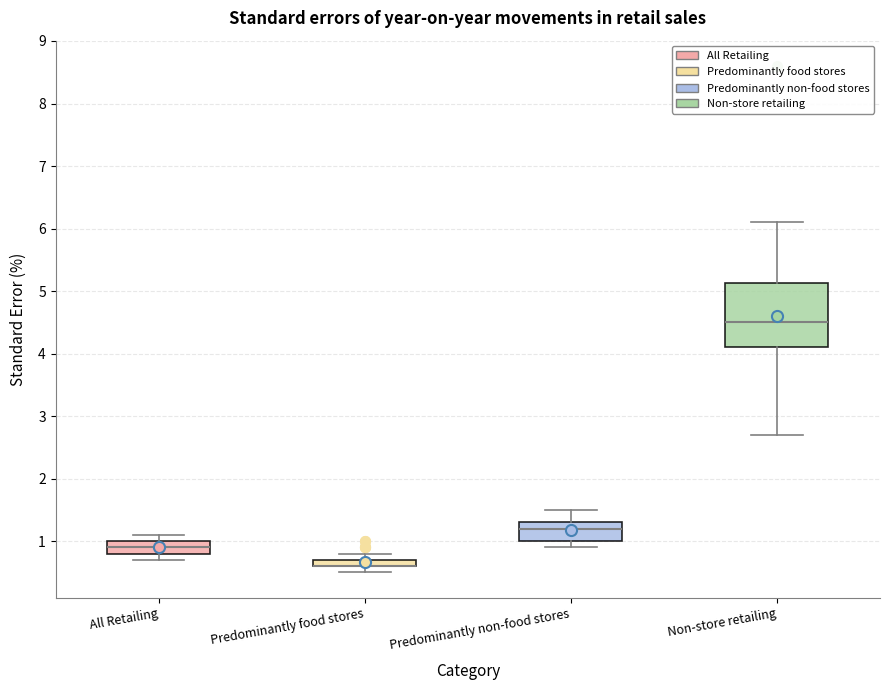

Comparing the boxes themselves (not the whiskers), which one is the tallest?

Non-store retailing